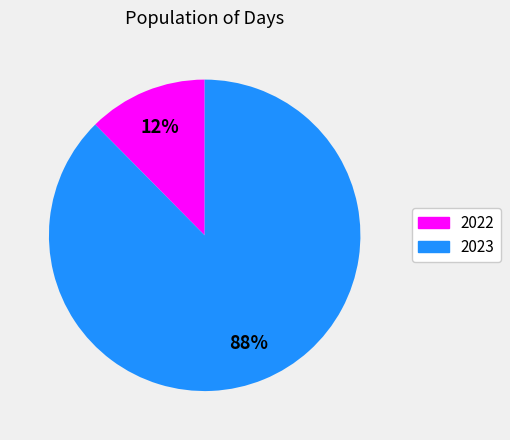

To the nearest percent, what is the average slice percentage?

50%